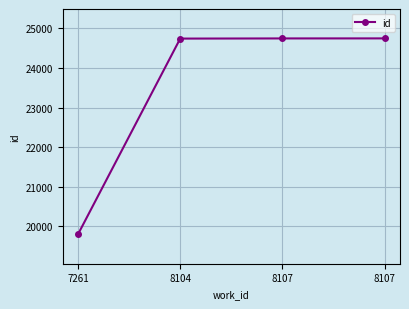

How many data points are less than 24746?

2